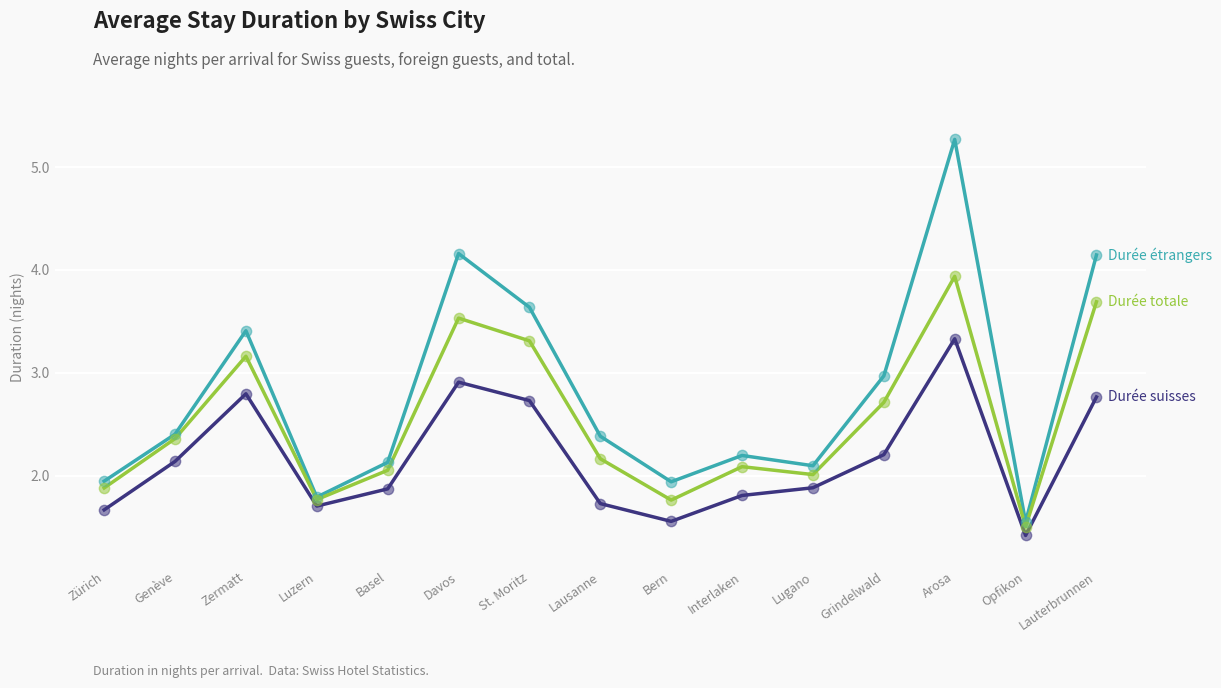

At which category is the sum across all series the highest?

Arosa